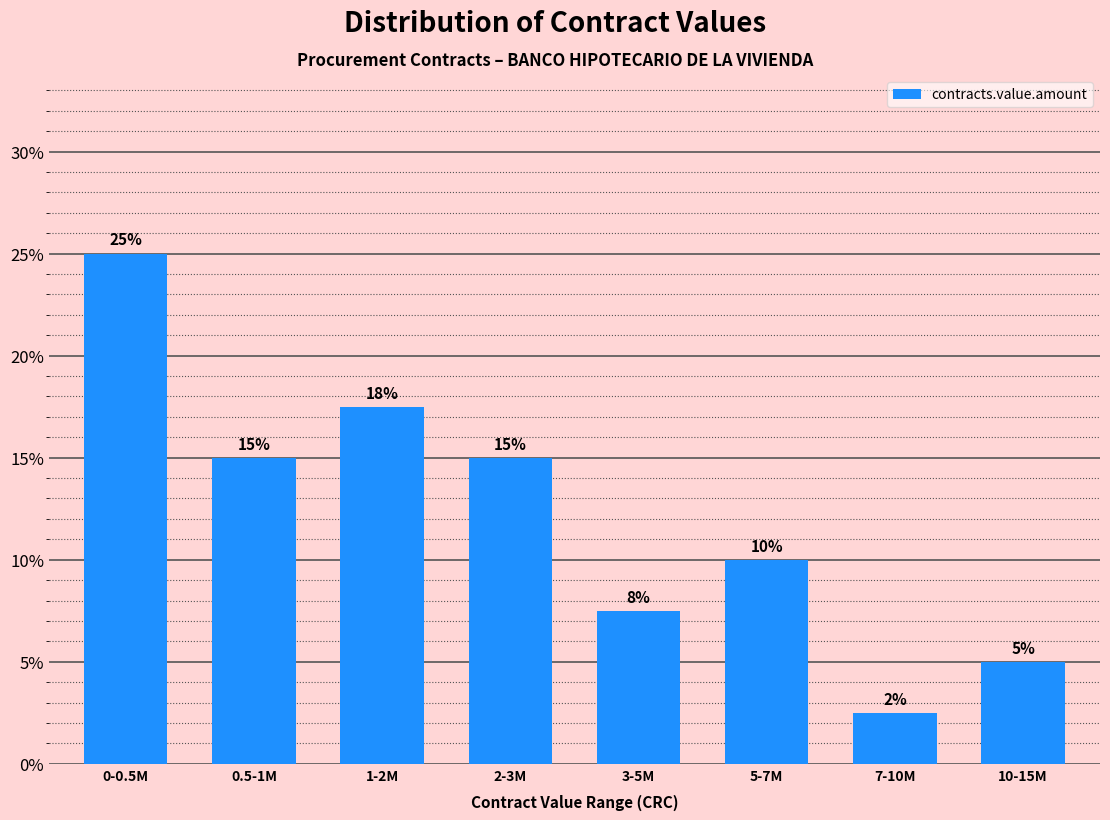

What is the label of the 8th bar from the left?

10-15M